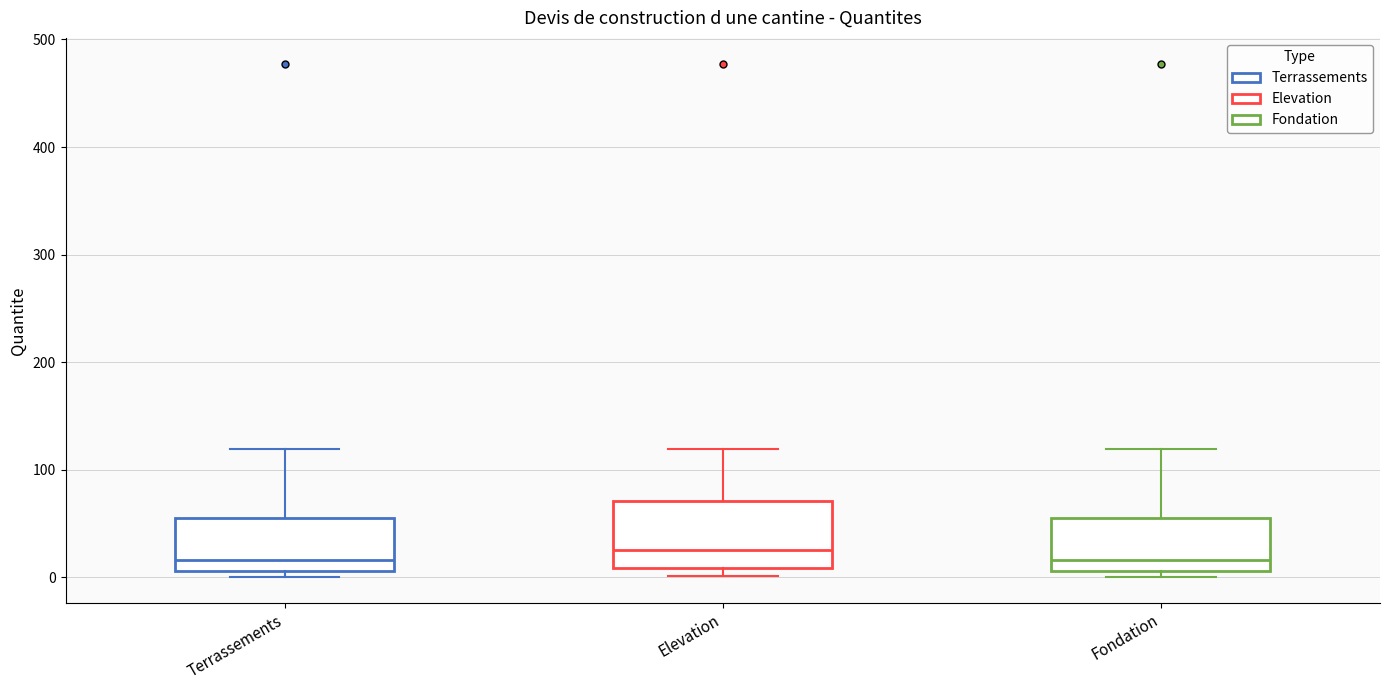

Reading left to right, read every box against the y-axis: the position of its median line, the range the box covers, and the ends of its whiskers. The values are not printed on the chart, so give them approximately, as read against the axis.

Terrassements: median 20, box 10 to 50, whiskers 0 to 120
Elevation: median 30, box 10 to 70, whiskers 0 to 120
Fondation: median 20, box 10 to 50, whiskers 0 to 120